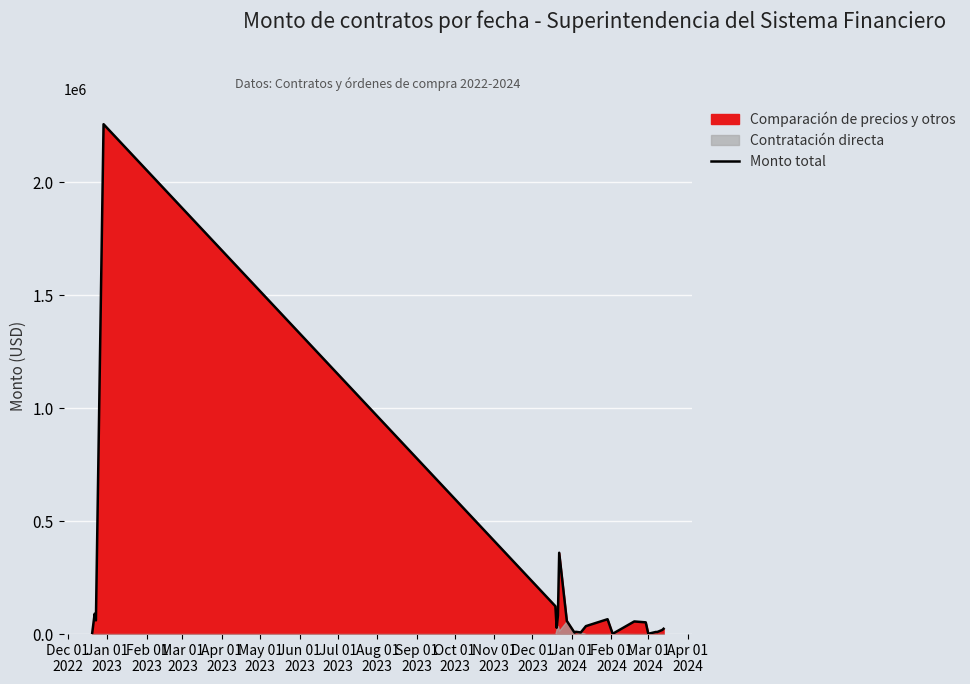

What is the difference between the second highest and minimum values?

358986.8